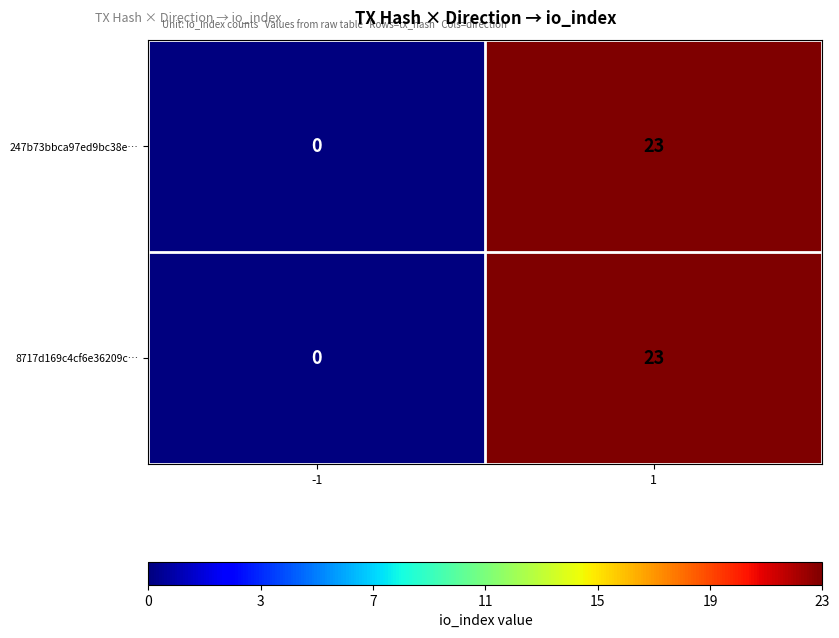

How many series are shown in this chart?

2